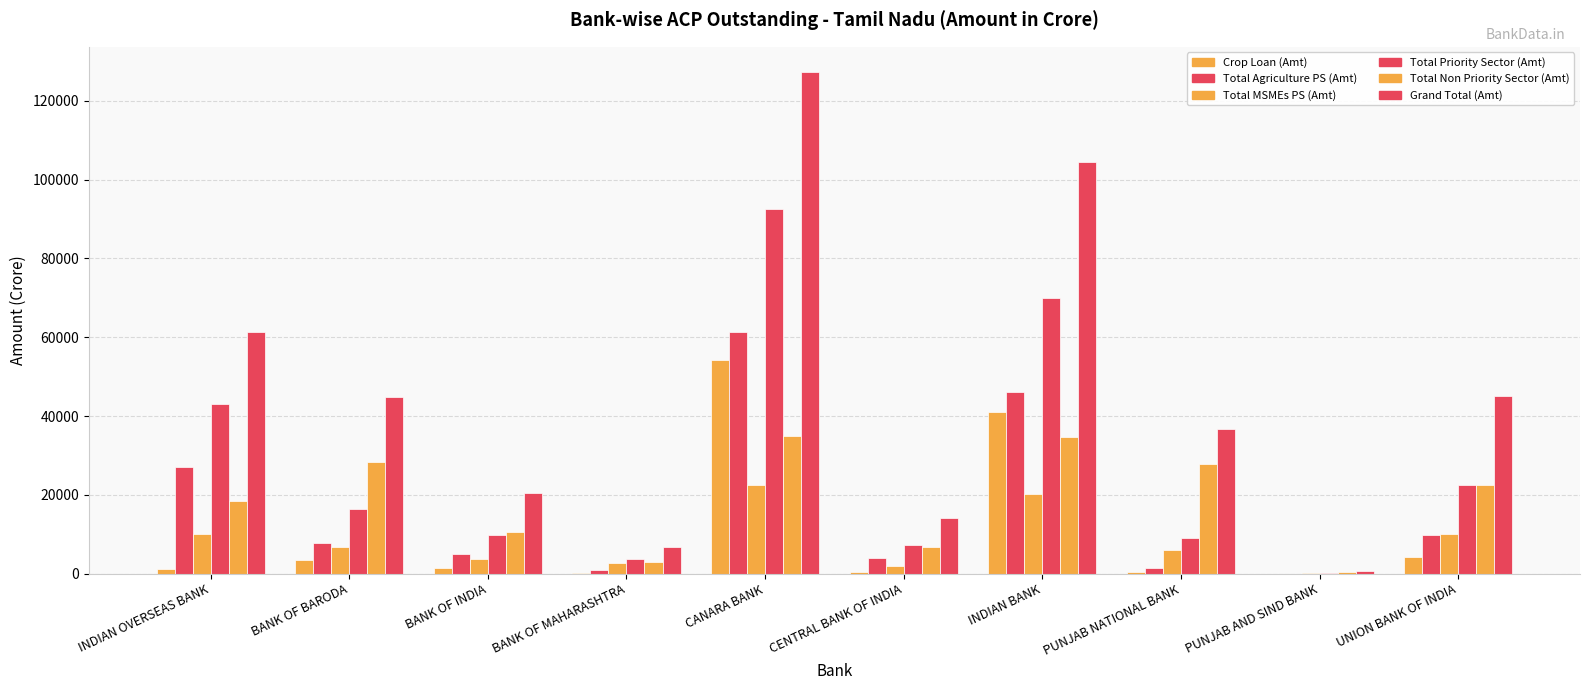

How many data points in Total Agriculture PS (Amt) are above 7850?

5